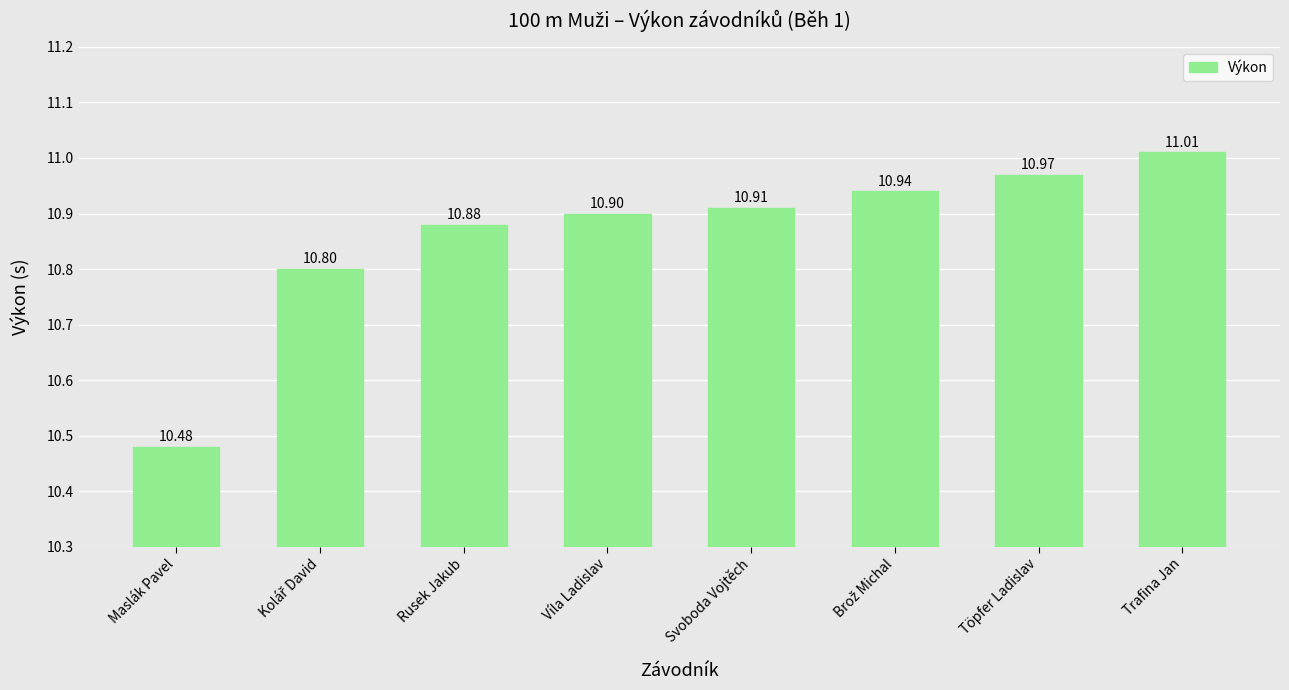

The value at Töpfer Ladislav is 11.0. True or false?

True